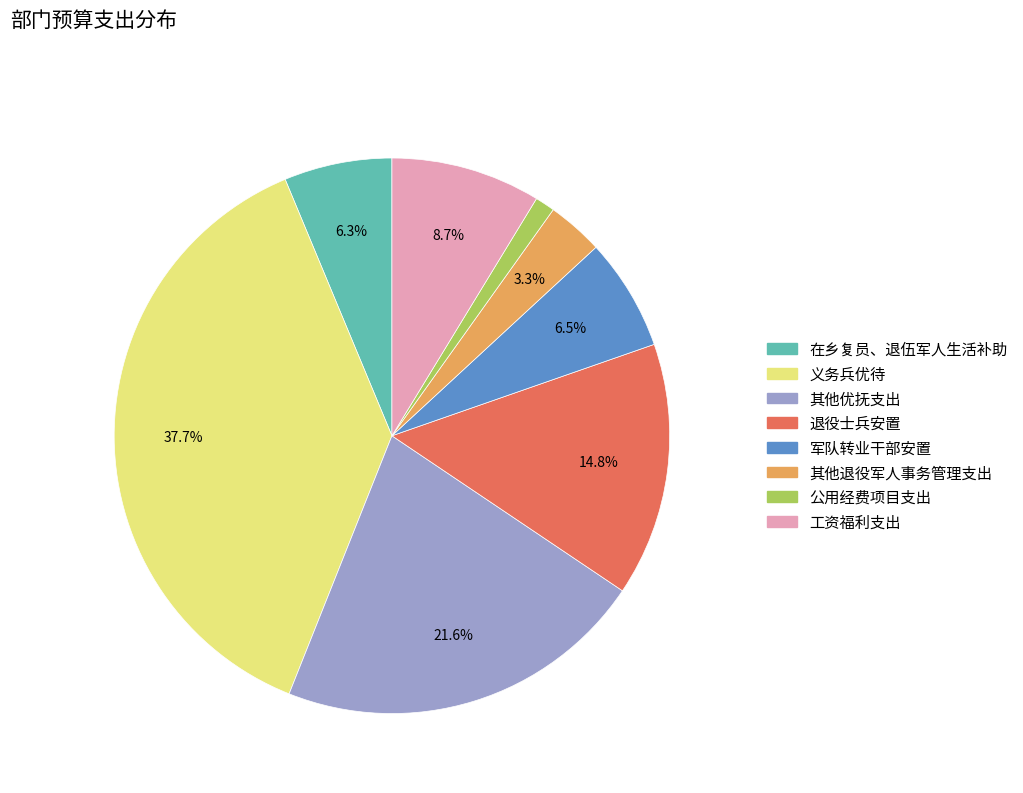

Which category has the biggest portion of the pie?

义务兵优待